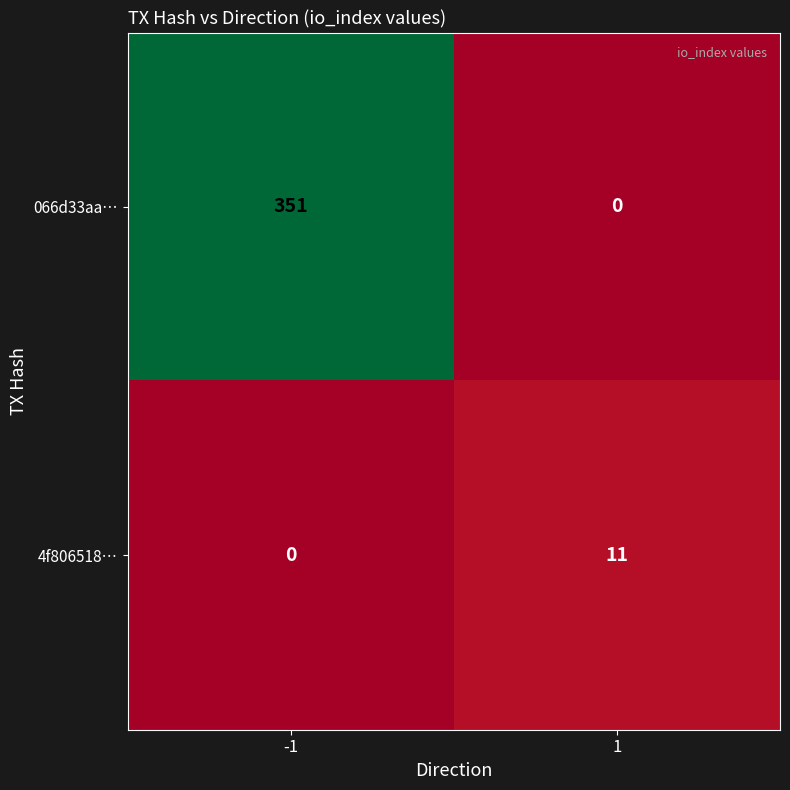

How many values in the 066d33aa… series are below 351?

1